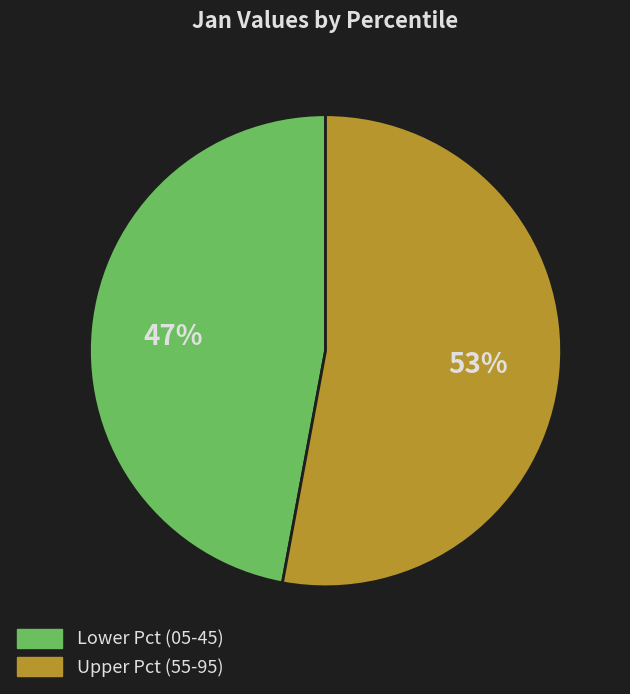

Does any single category account for the majority?

Yes